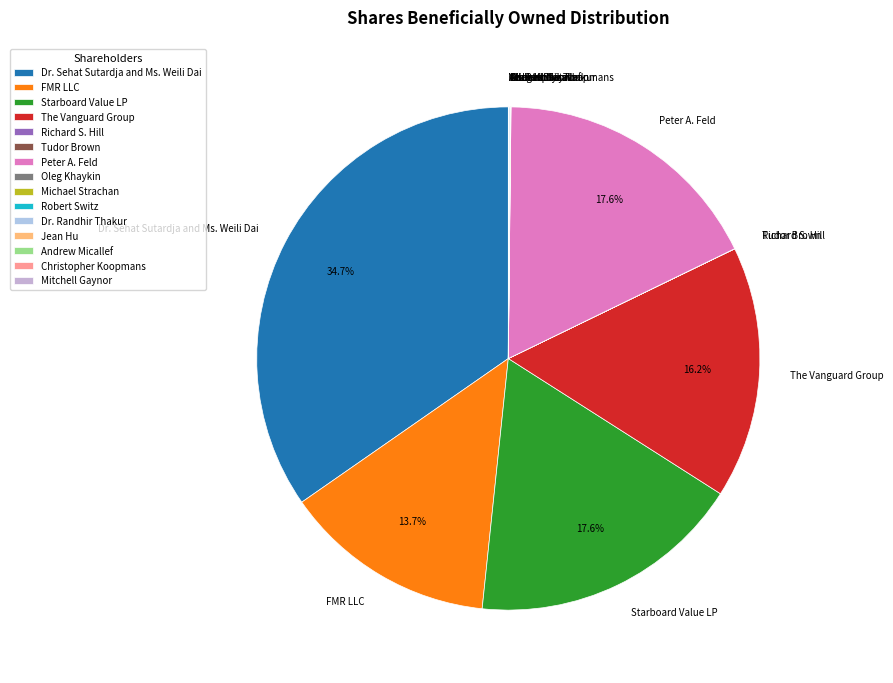

Which category has the biggest portion of the pie?

Dr. Sehat Sutardja and Ms. Weili Dai